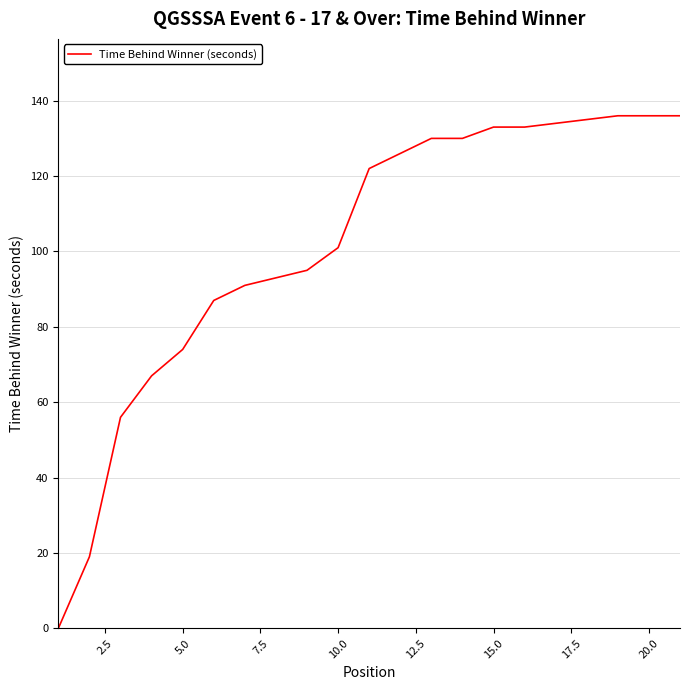

What is the greatest value displayed?

136